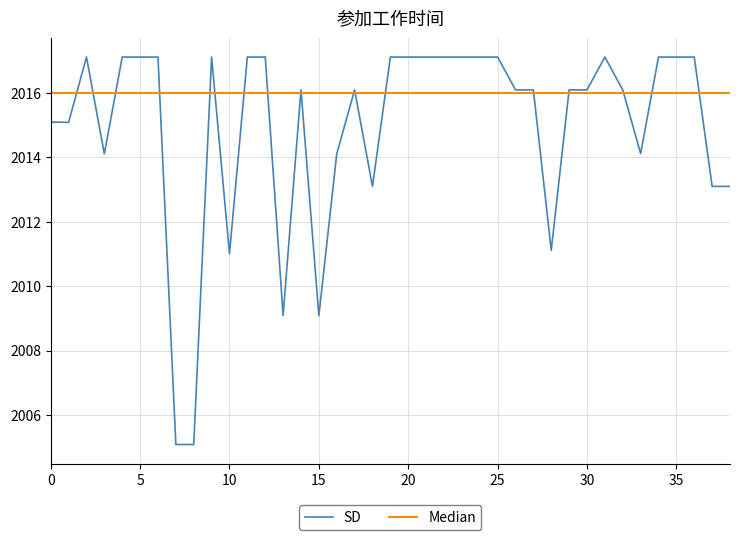

List the series in order of their peak value, highest first.

SD, Median